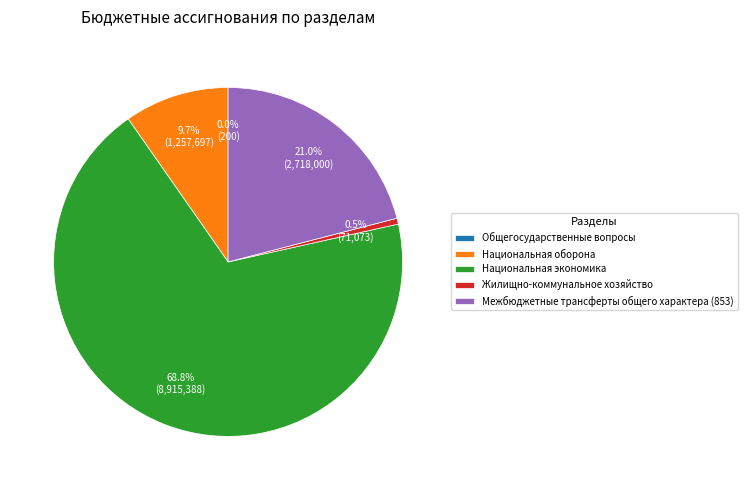

What is the largest slice in the pie chart?

Национальная экономика